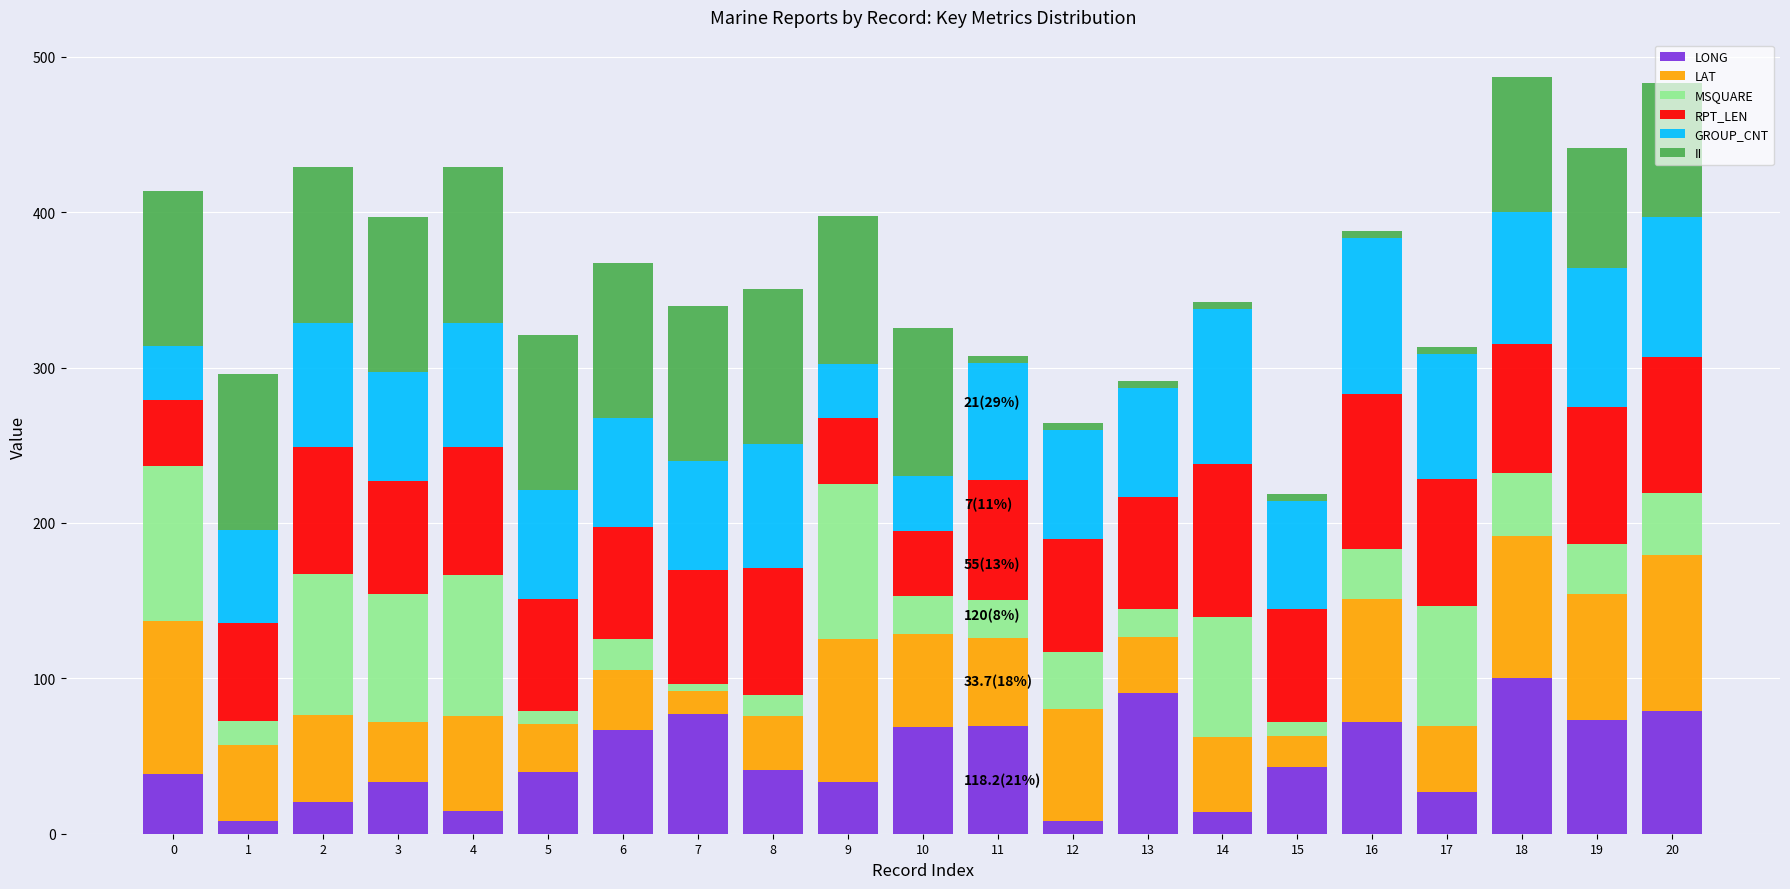

The value of LONG at 0 is 22.6. True or false?

False